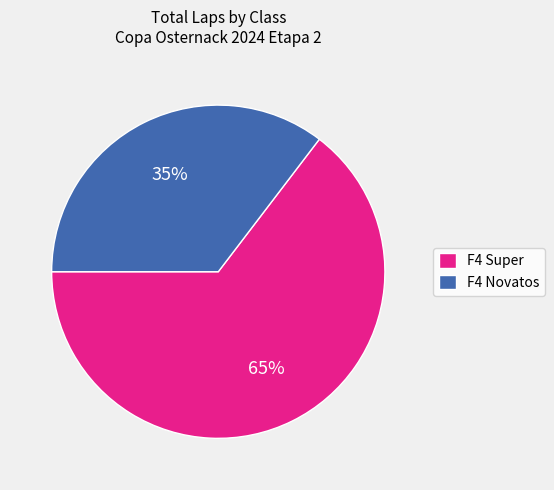

Is it true that F4 Novatos is 35% of the pie?

True